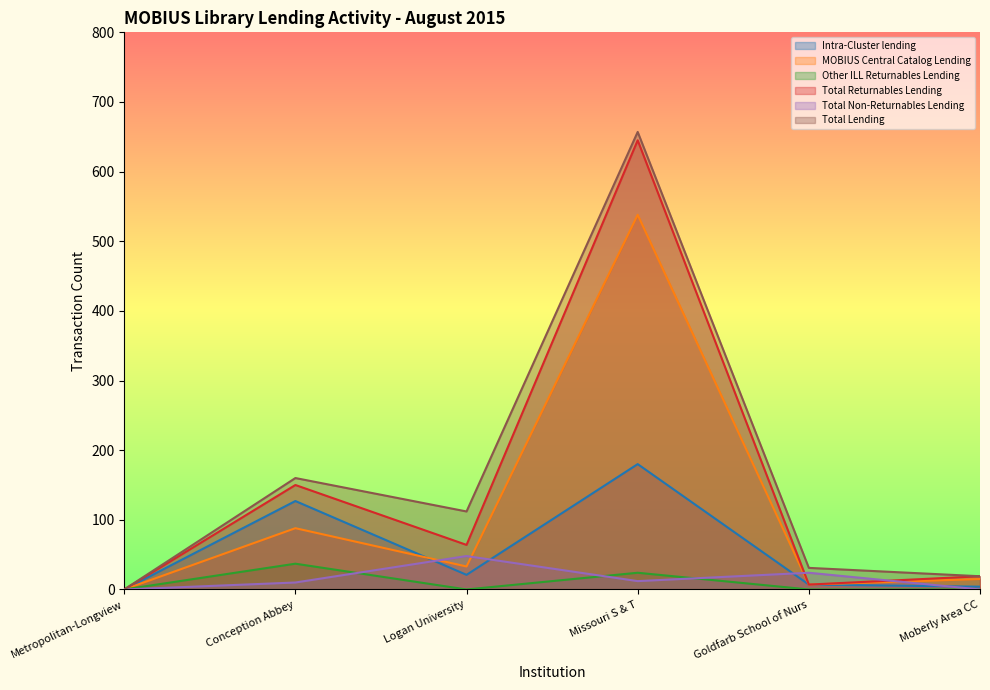

At Logan University, list the series in order from smallest to largest.

Other ILL Returnables Lending, Intra-Cluster lending, MOBIUS Central Catalog Lending, Total Non-Returnables Lending, Total Returnables Lending, Total Lending